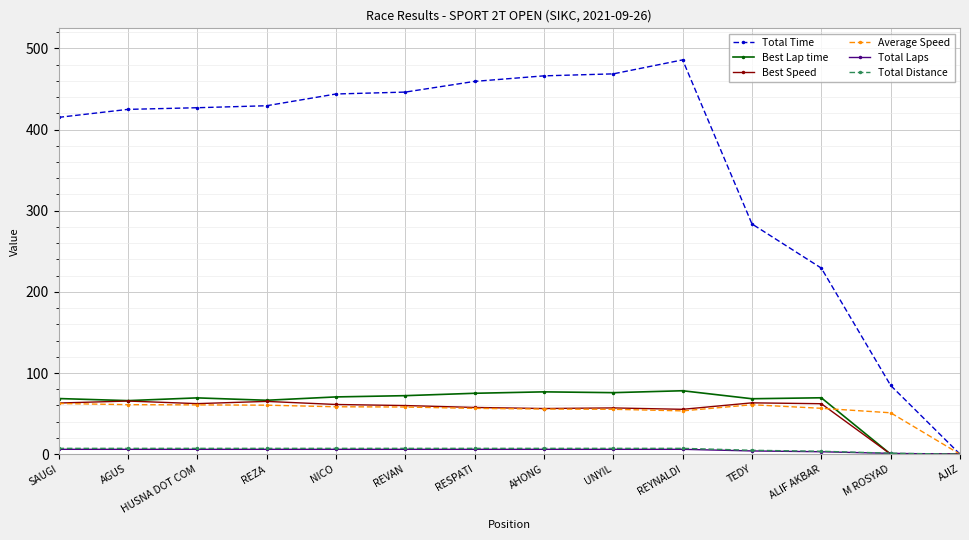

What is the difference between the maximum and minimum values in the Total Time series?

485.8